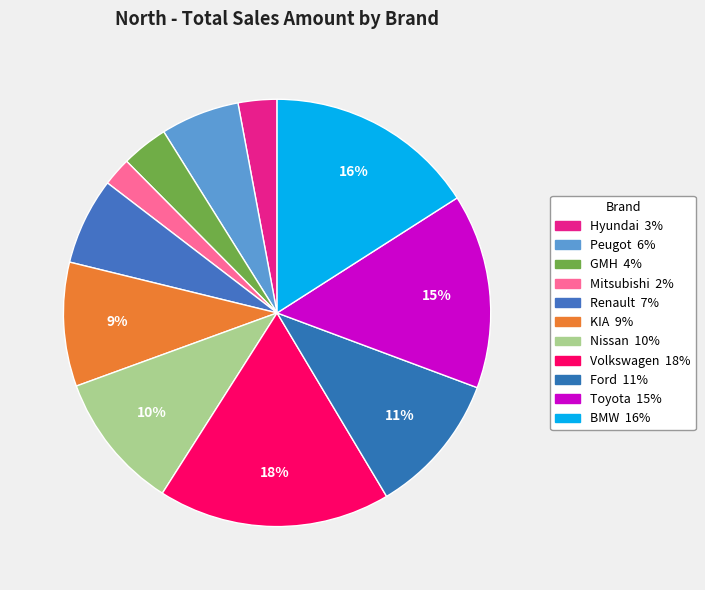

How many segments does this pie chart have?

11